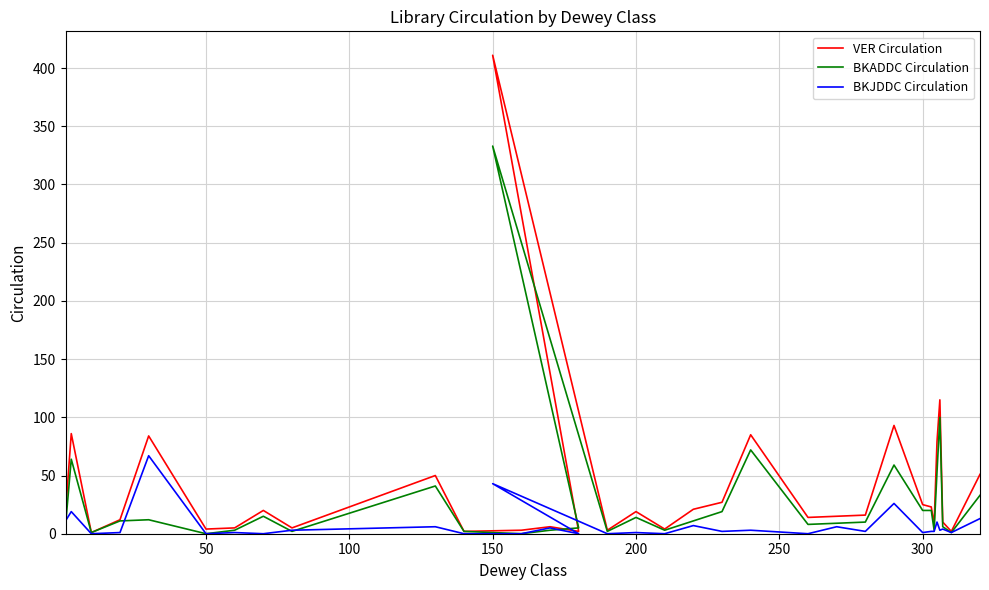

True or false: BKJDDC Circulation has a value of -38 at 13.

False